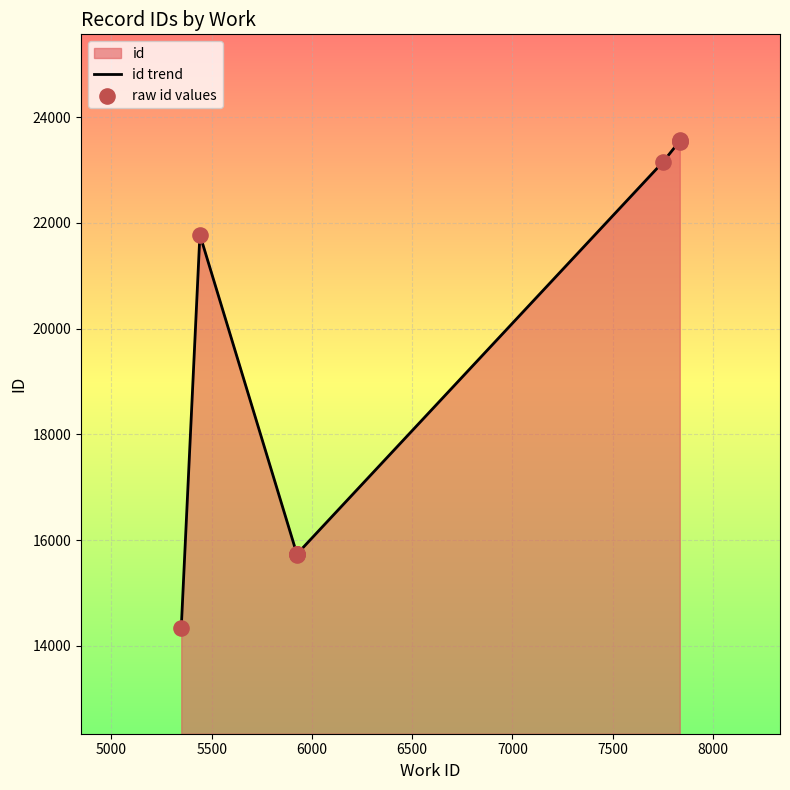

What is the change in value from 5348 to 7835?

+9225